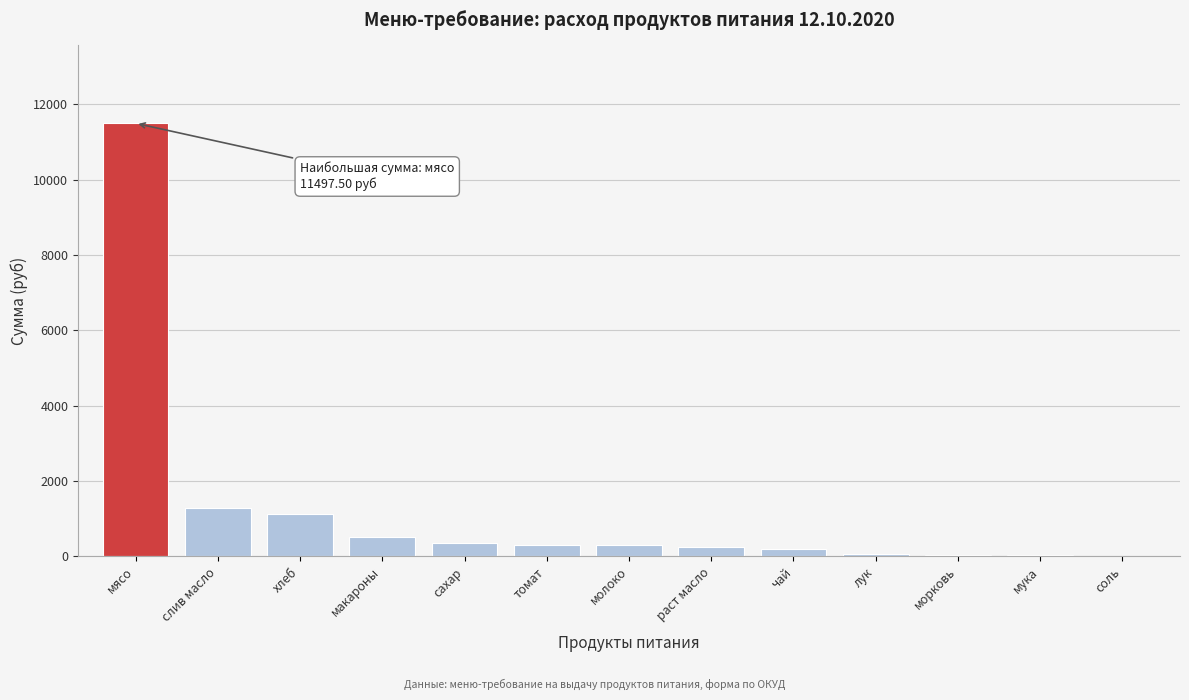

What is the change in value from слив масло to томат?

-981.7